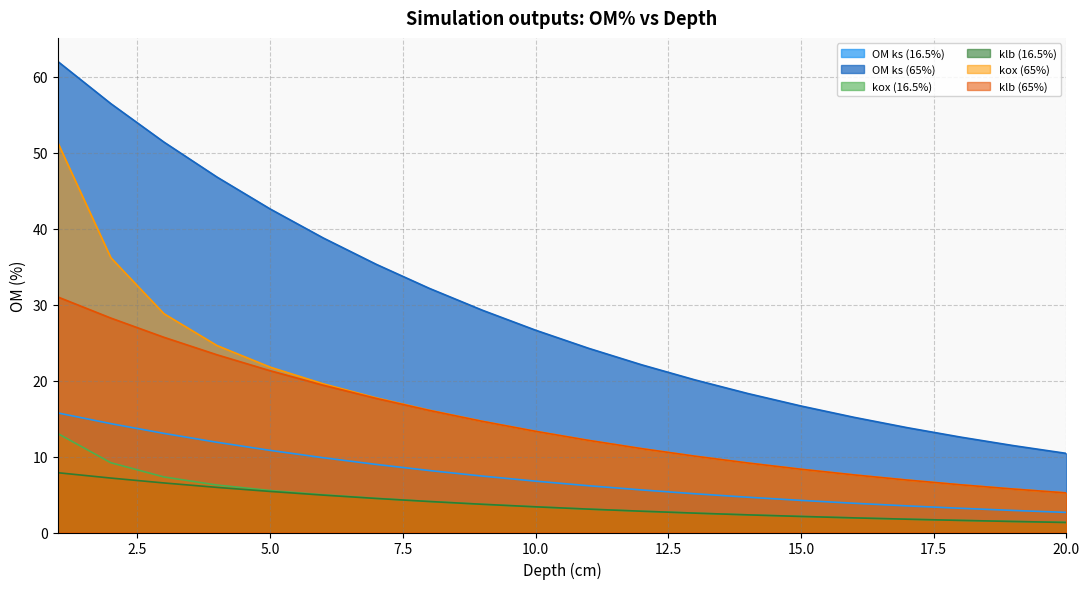

How many lines are shown in the chart?

6